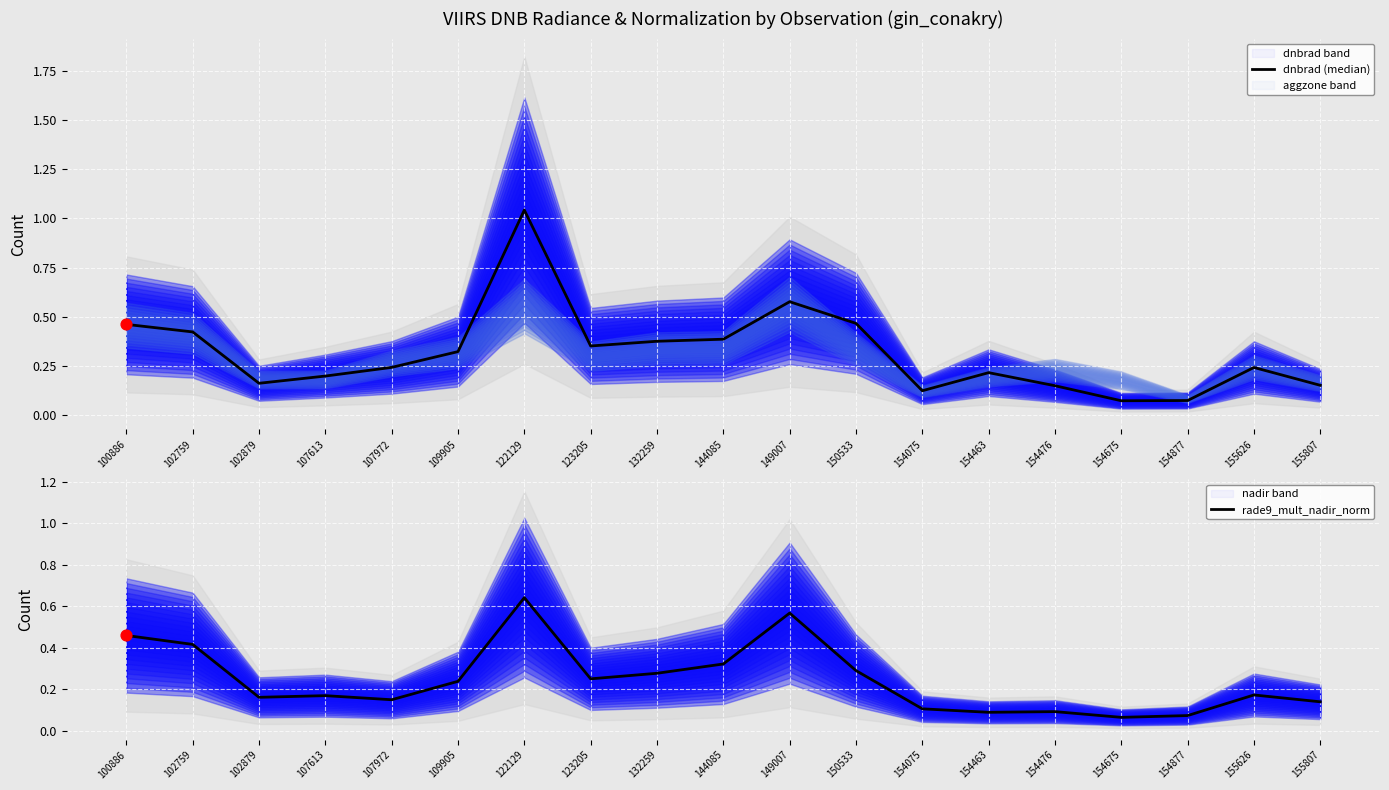

Which series has the largest Y range (max minus min)?

dnbrad (median)